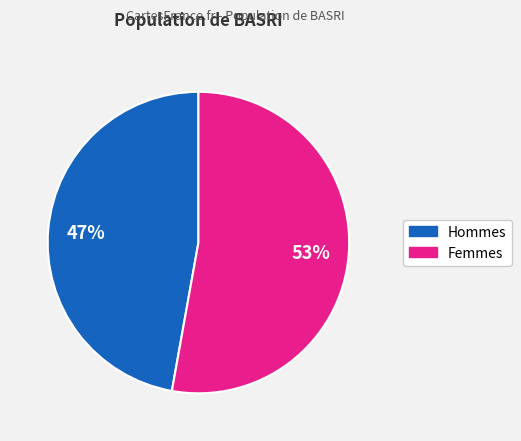

To the nearest percent, what is the average slice percentage?

50%